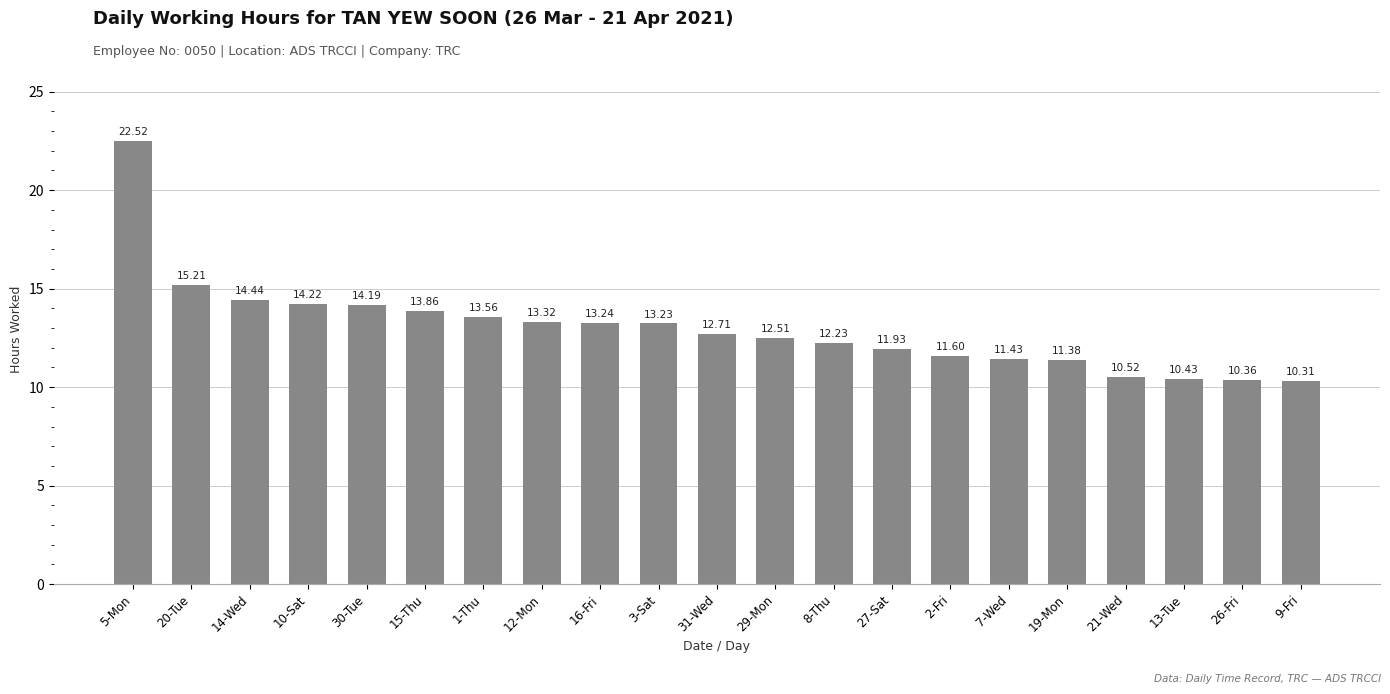

The chart shows a value of 12.2 at 8-Thu. True or false?

True